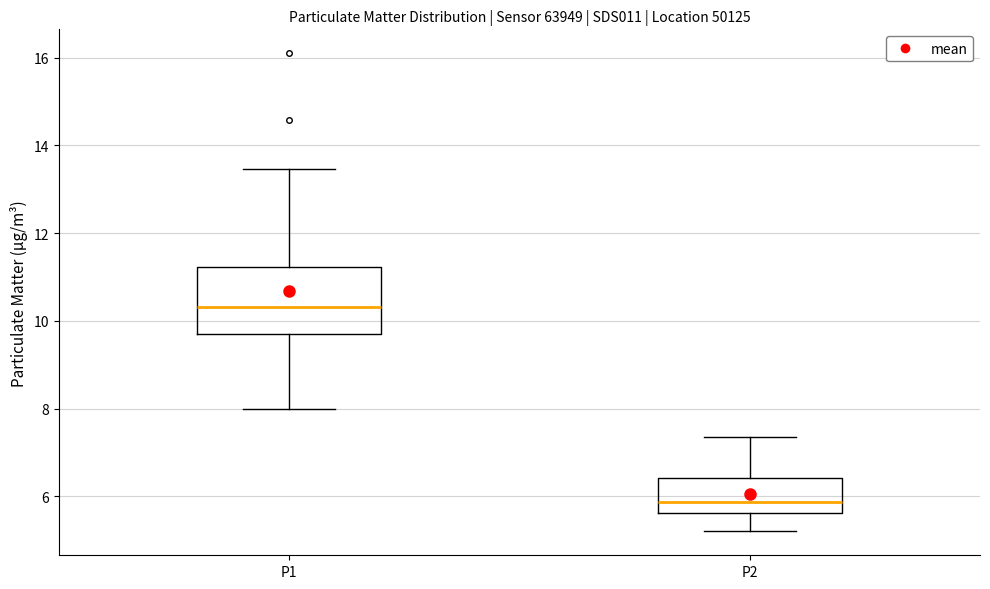

Where is the lower edge of the box for P1 on the y-axis? The values are not printed on the chart, so give them approximately, as read against the axis.

9.6